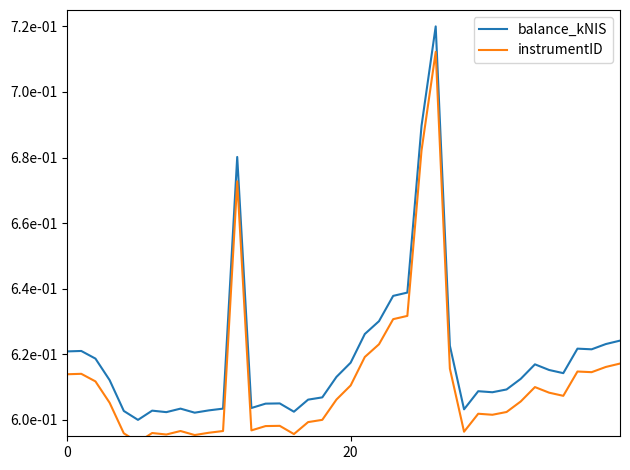

What is the label of the 20th point from the left?

19